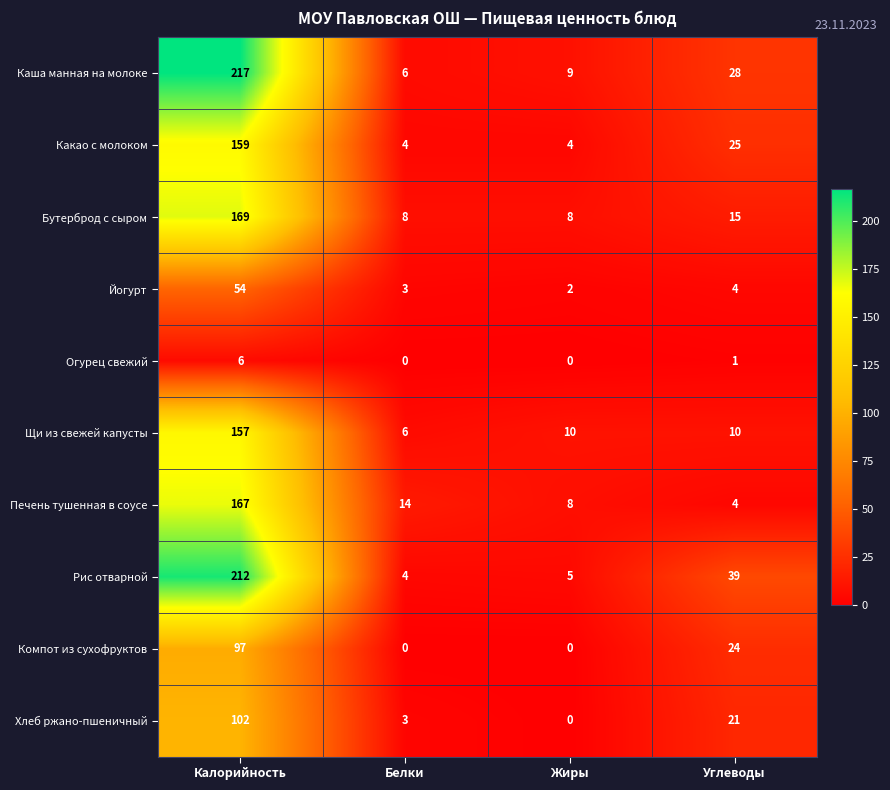

At which label does Компот из сухофруктов first exceed 24?

Калорийность